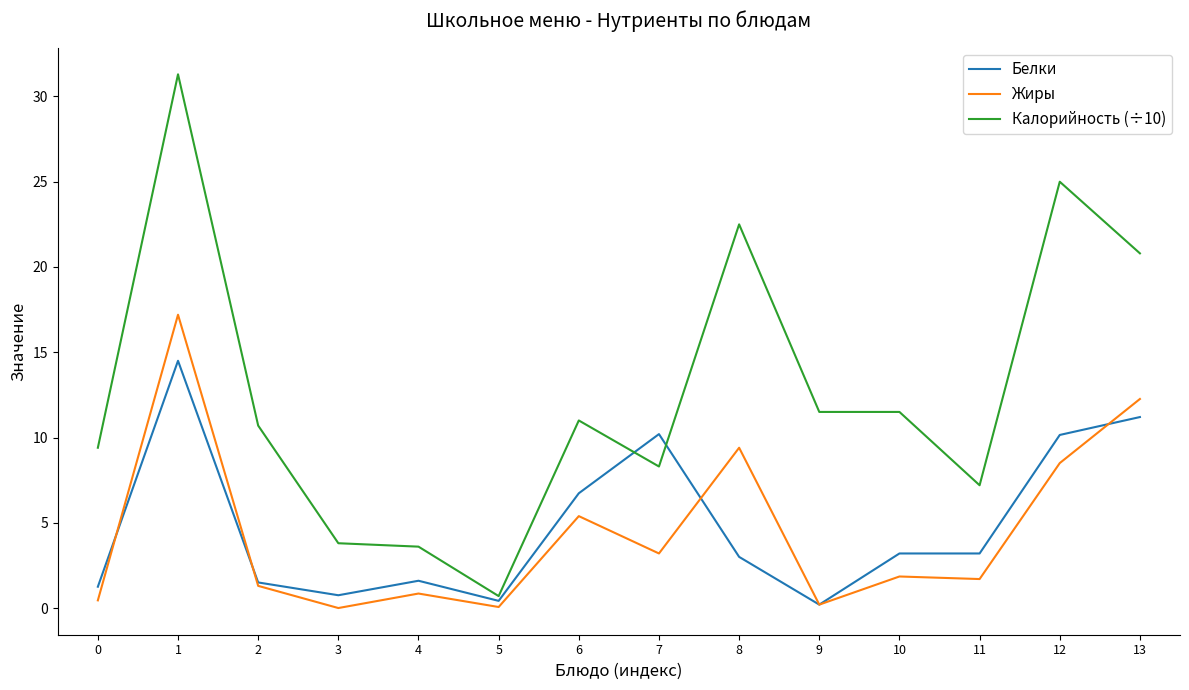

How many series are shown in this chart?

3